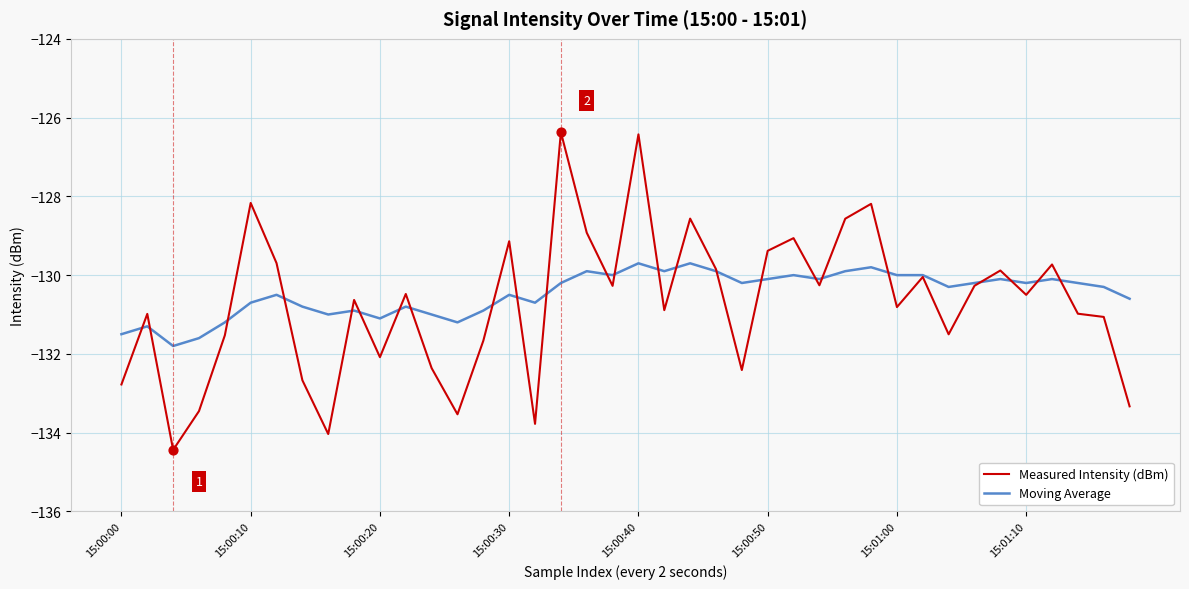

What is the minimum value for Measured Intensity (dBm)?

-134.4